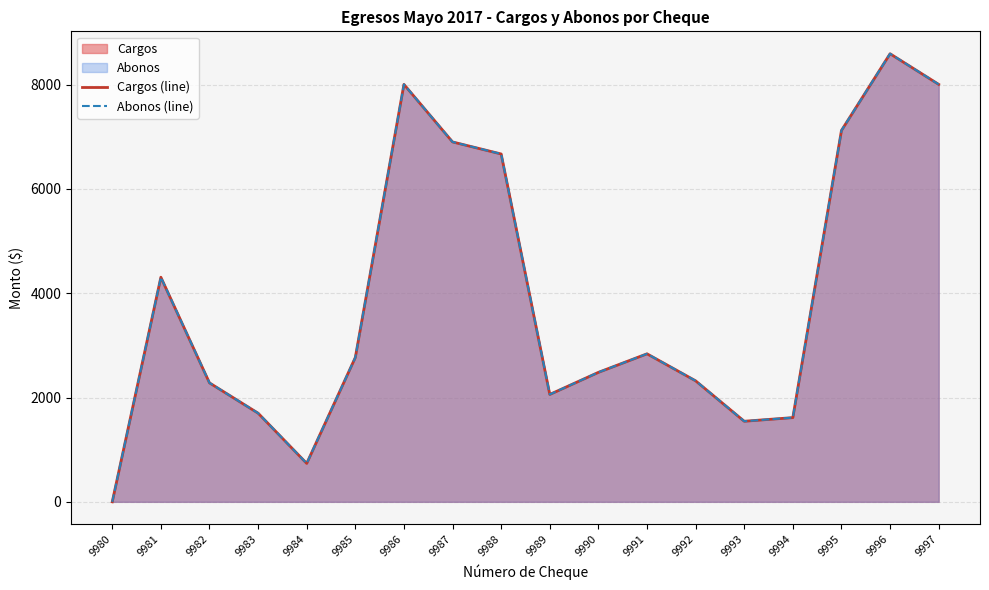

At which label does Cargos (line) first exceed 2768?

9981